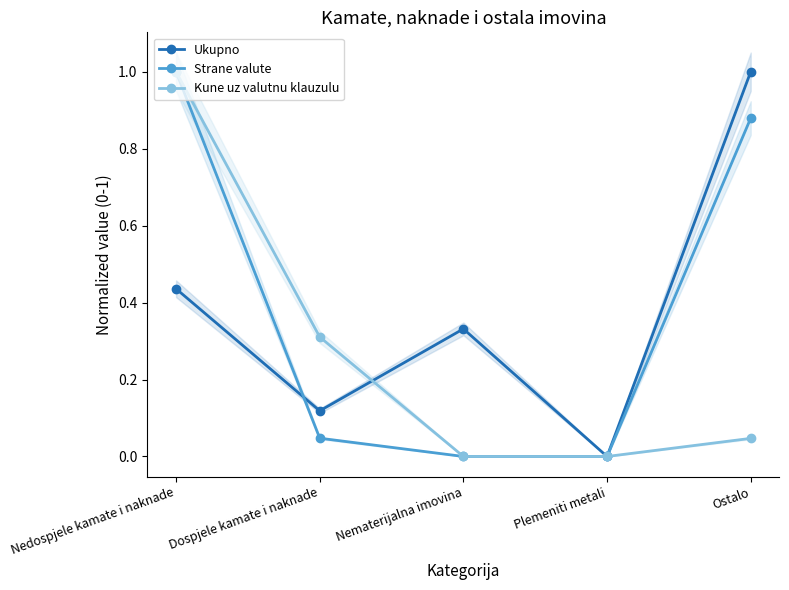

At which label does Ukupno reach its minimum?

Plemeniti metali